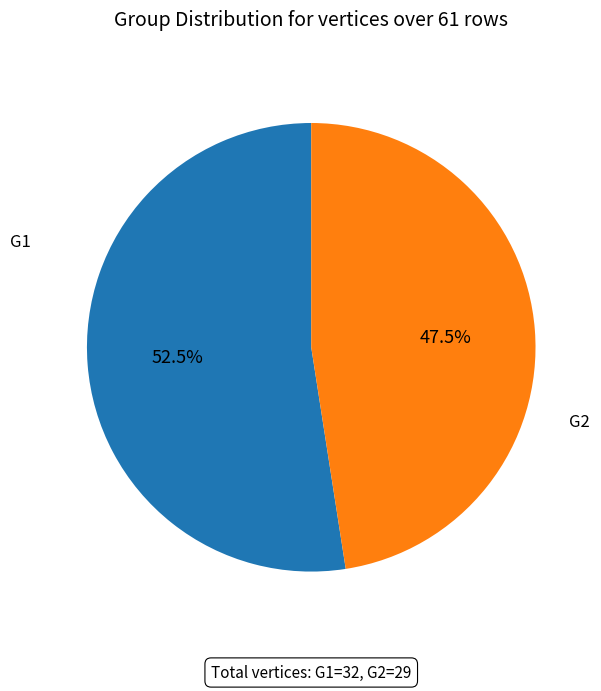

Is there a majority slice in this chart?

Yes